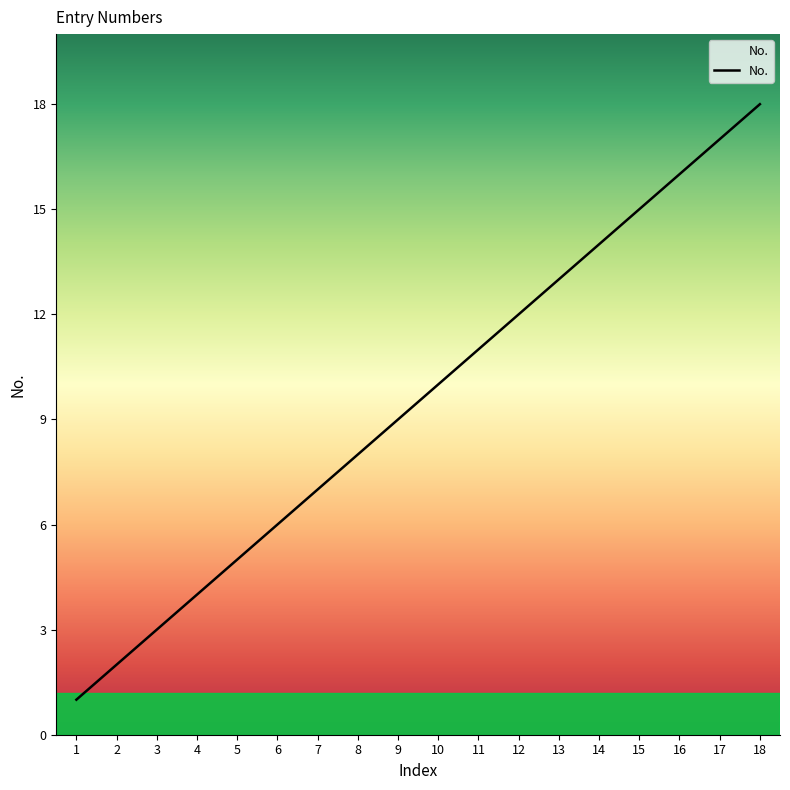

What is the change in value from 4 to 12?

+8